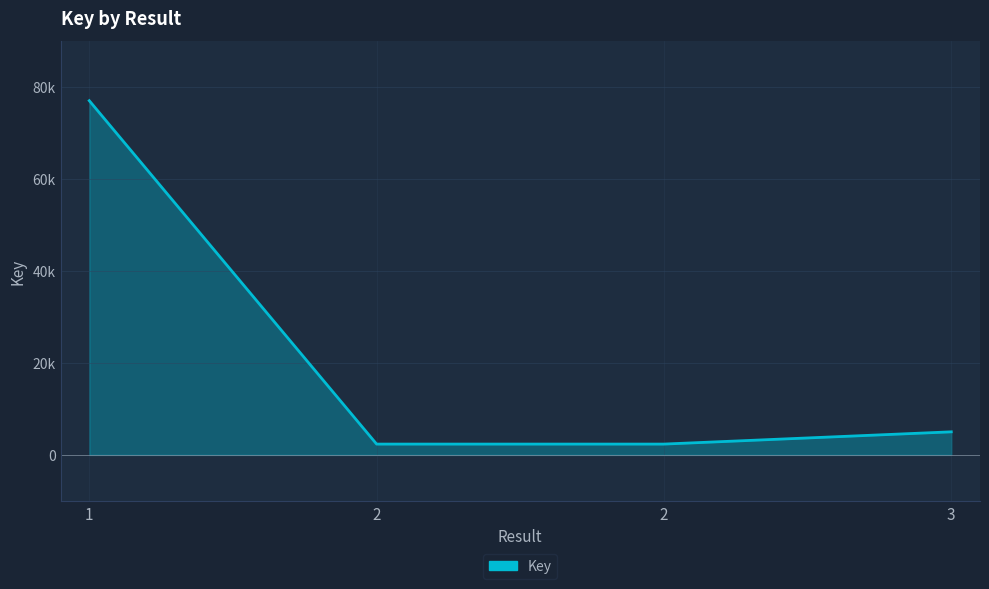

Rank the categories by value from highest to lowest.

1, 3, 2, 2